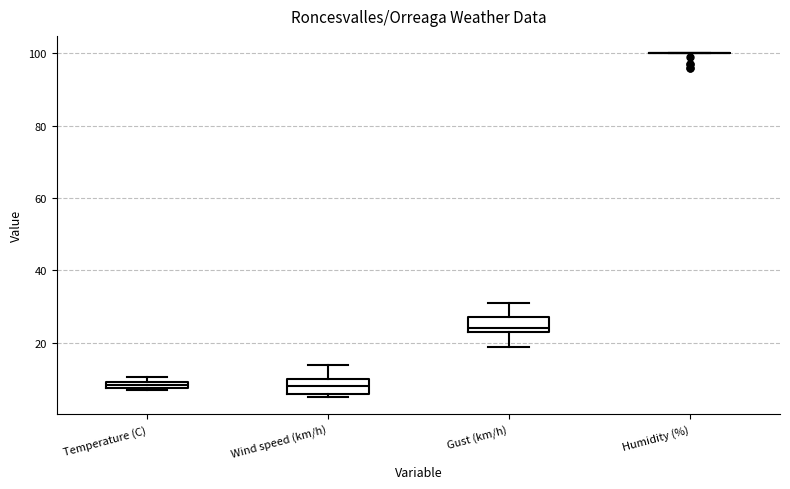

Where does the upper whisker of the box for Gust (km/h) end on the y-axis? The values are not printed on the chart, so give them approximately, as read against the axis.

32